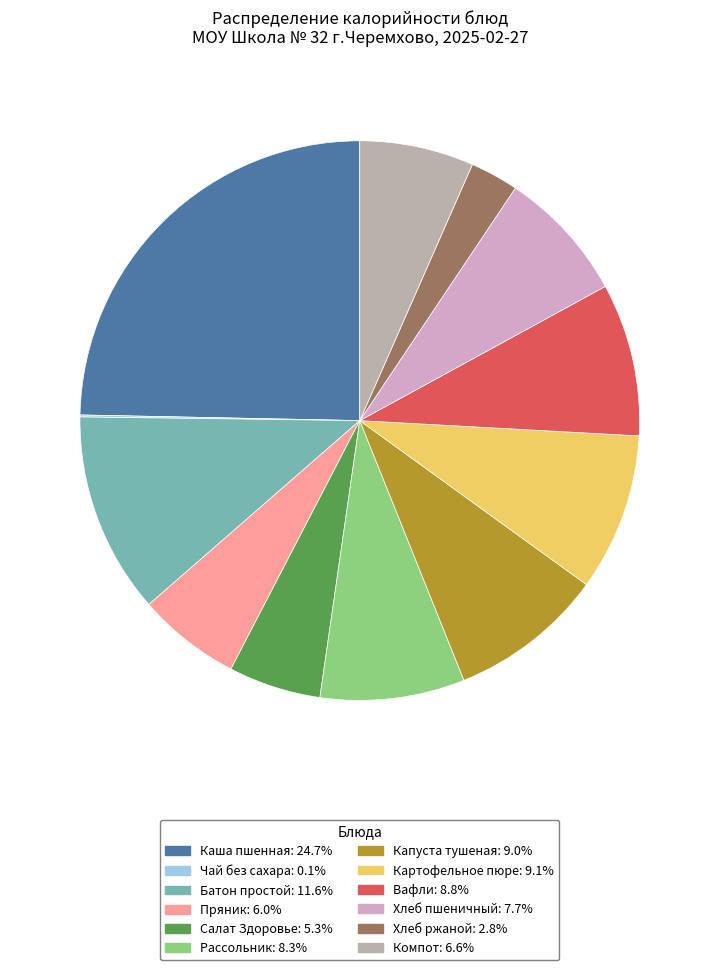

Which slice is the largest?

Каша пшенная